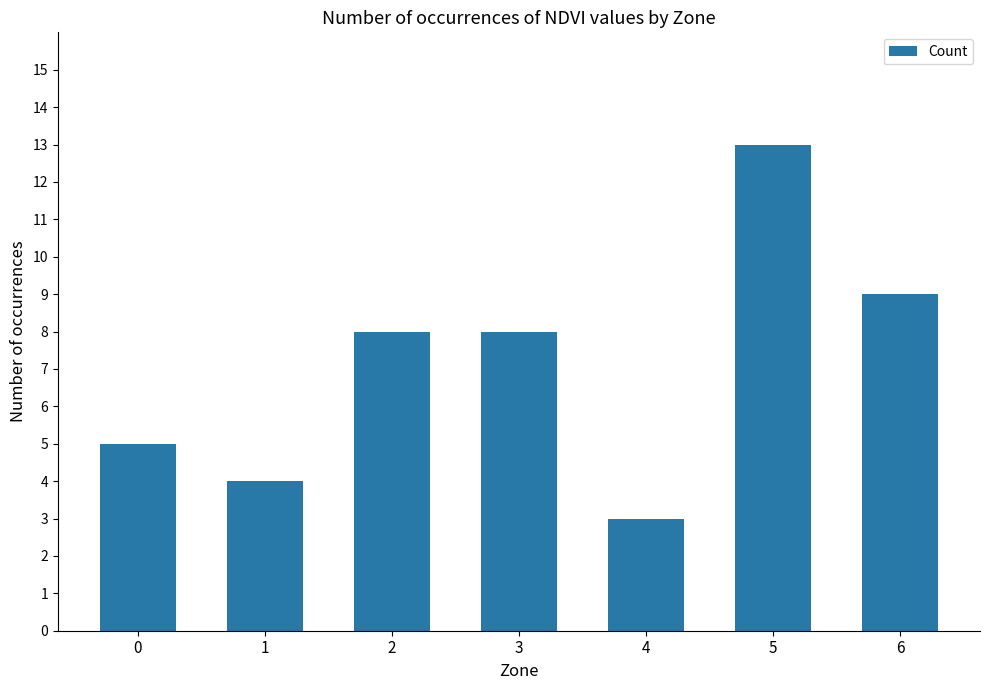

Reading left to right, what are all the values shown in this chart?

5	4	8	8	3	13	9